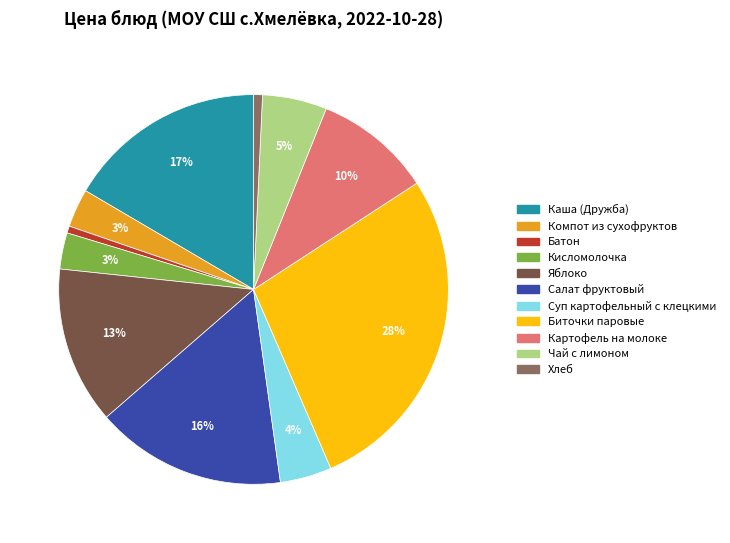

To the nearest percent, what portion does Каша (Дружба) represent?

17%